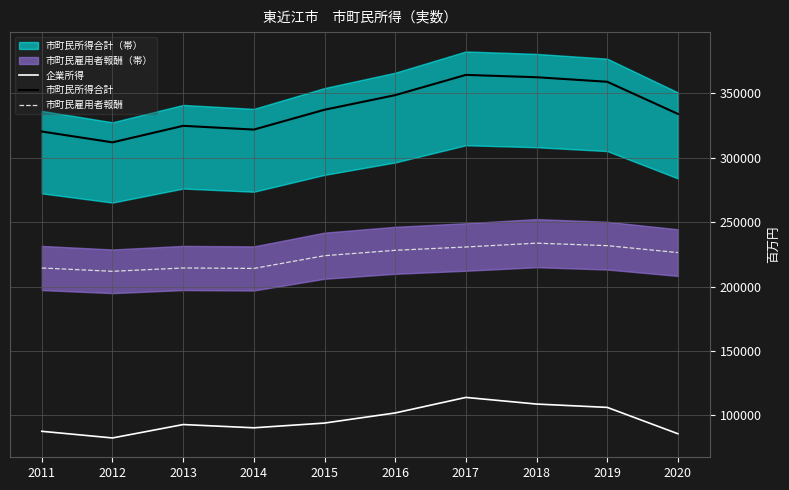

True or false: 市町民雇用者報酬 has more than 0 interior local peaks.

True